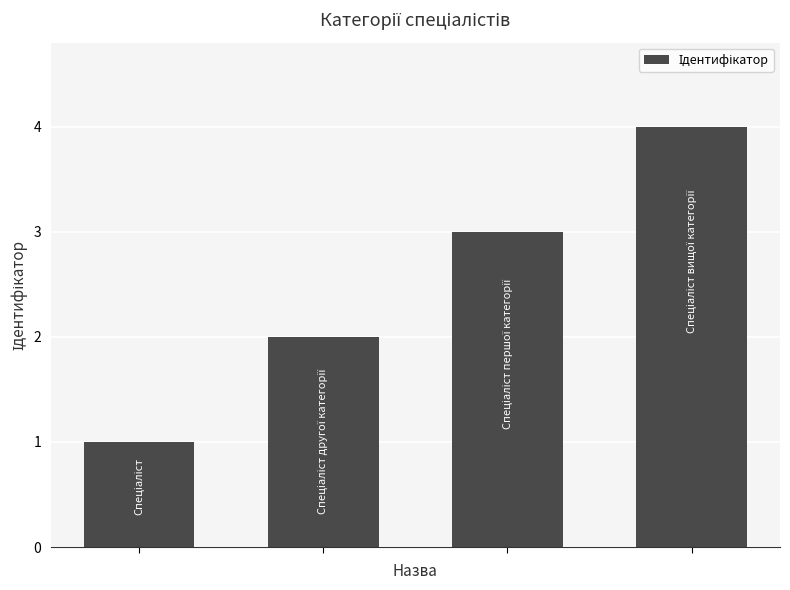

What is the maximum value shown in the chart?

4